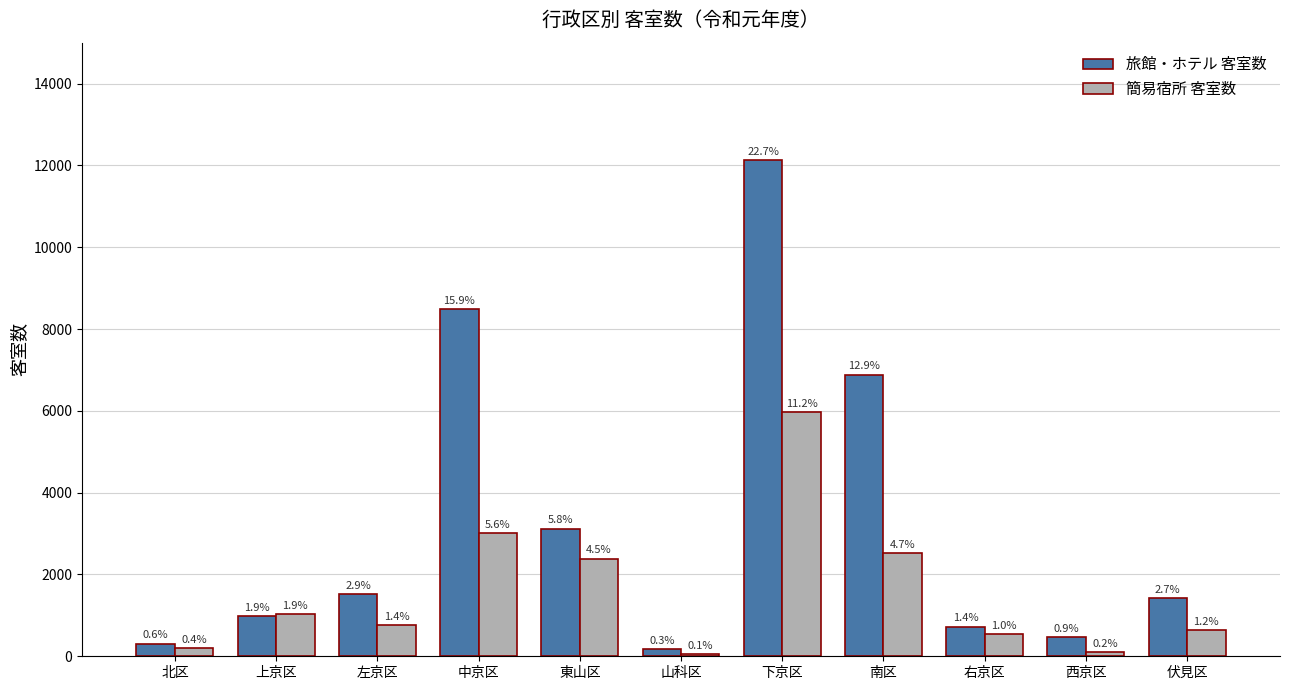

Which label corresponds to the largest value in the chart?

下京区